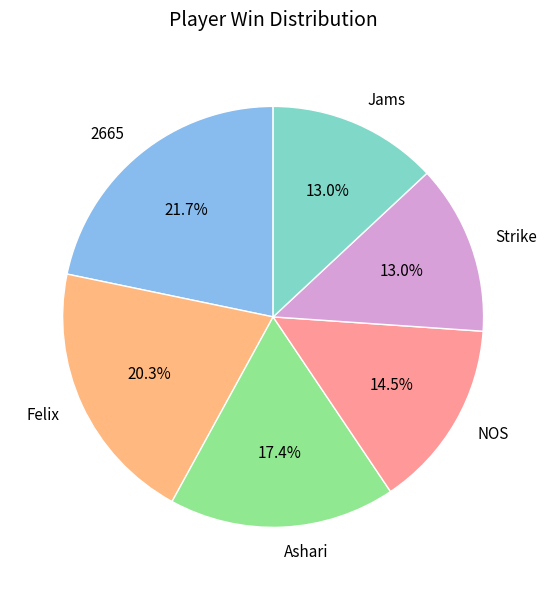

Approximately how many times larger is the value at Felix compared to 2665?

0.9